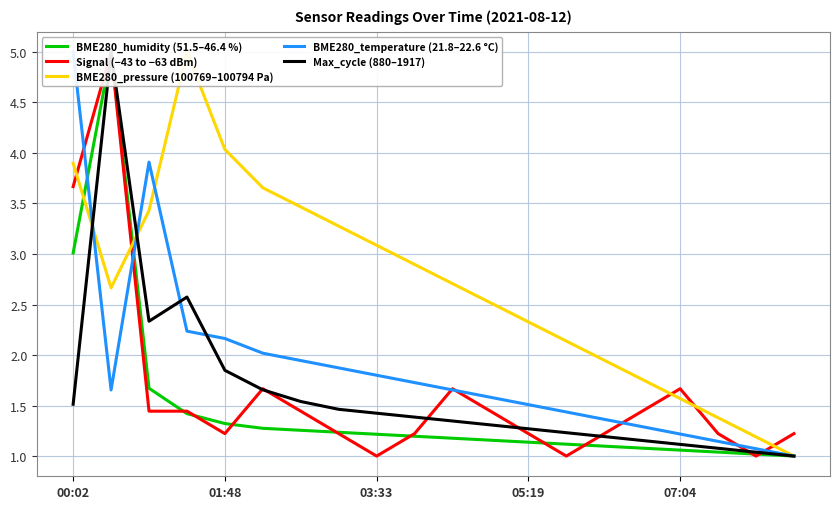

Between 03:33 and 00:02, which is larger?

00:02